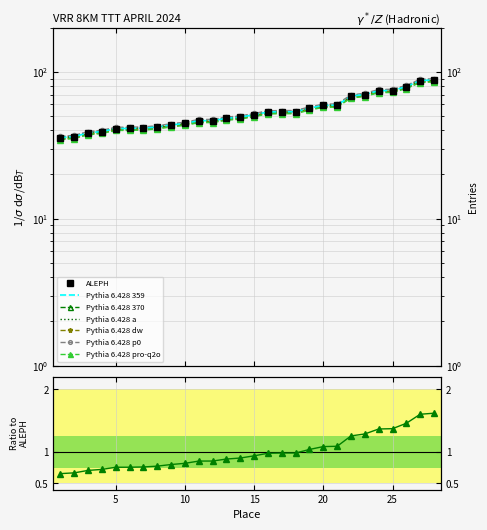

Reading right to left, transcribe all the data shown in this chart.

88.0	87.1	79.3	74.6	74.3	70.0	68.3	59.3	59.0	56.5	53.5	53.5	53.2	51.0	49.1	48.2	46.5	46.5	44.5	43.5	42.1	41.4	41.1	41.1	39.2	38.4	36.2	35.6